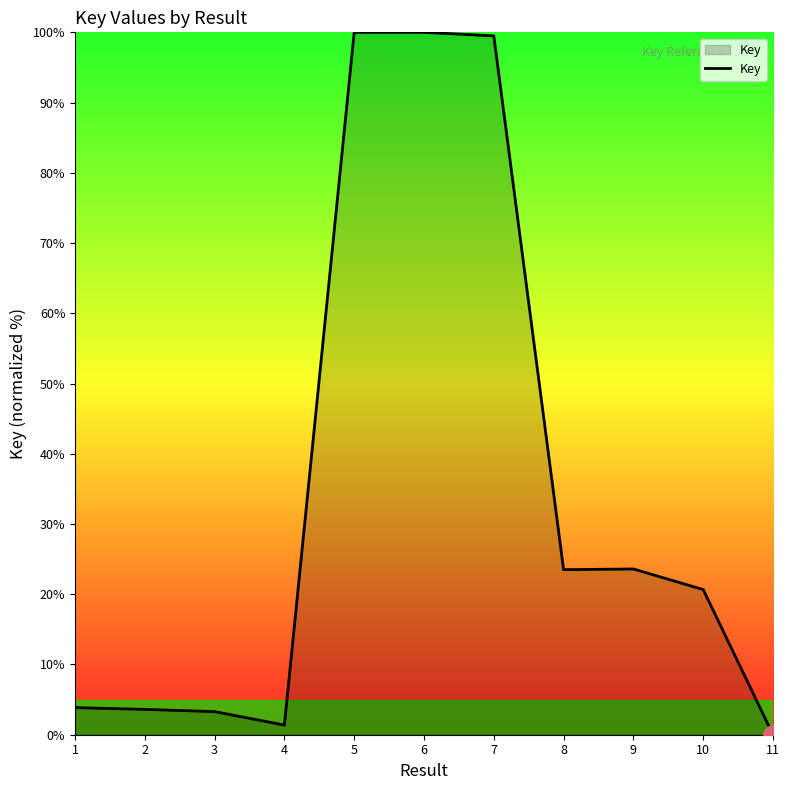

Does the chart have visible grid lines?

No